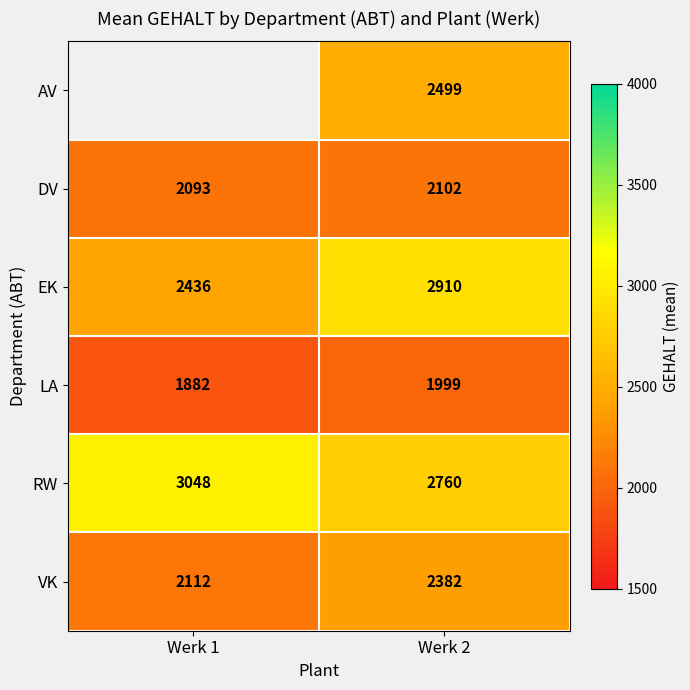

At which label is EK closest to 2673?

Werk 1